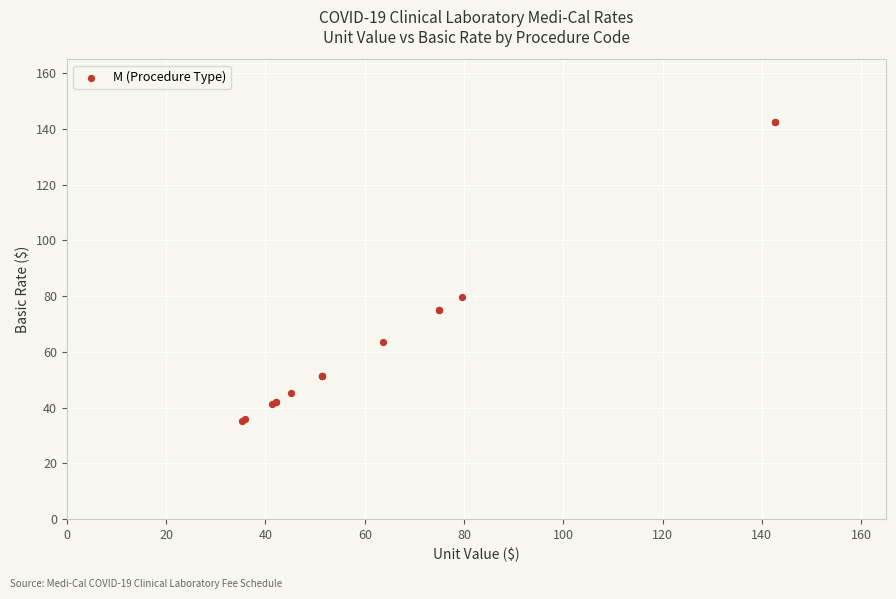

What Y value in the scatter plot is closest to 88?

79.6